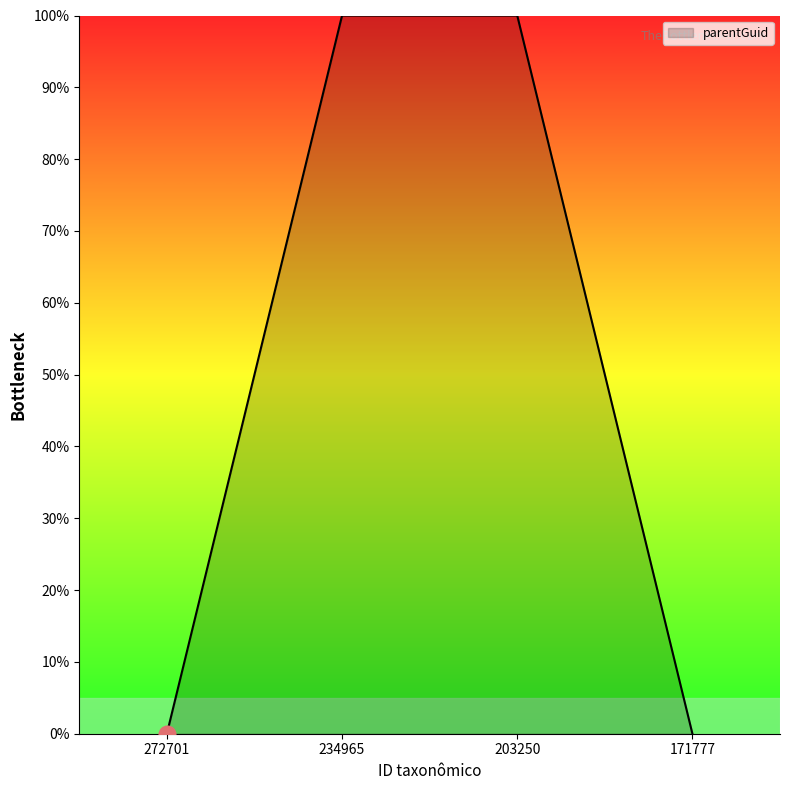

What is the average value?

50